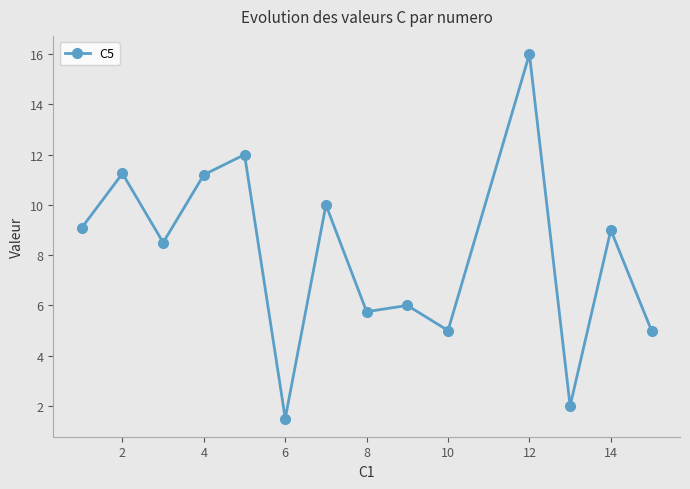

What is the difference between the second highest and minimum values?

10.5